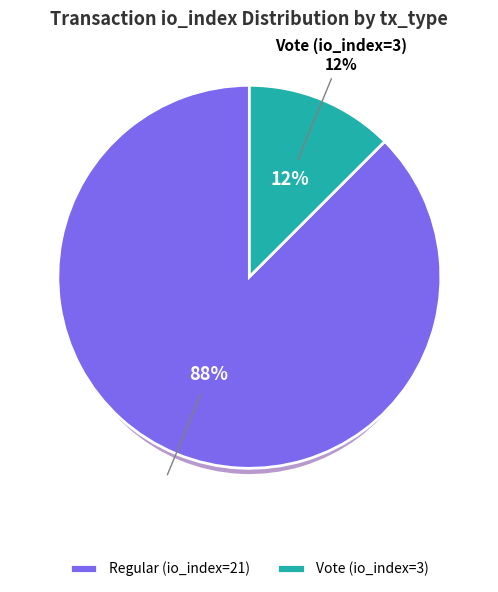

To the nearest percent, what portion does Regular (io_index=21) represent?

88%